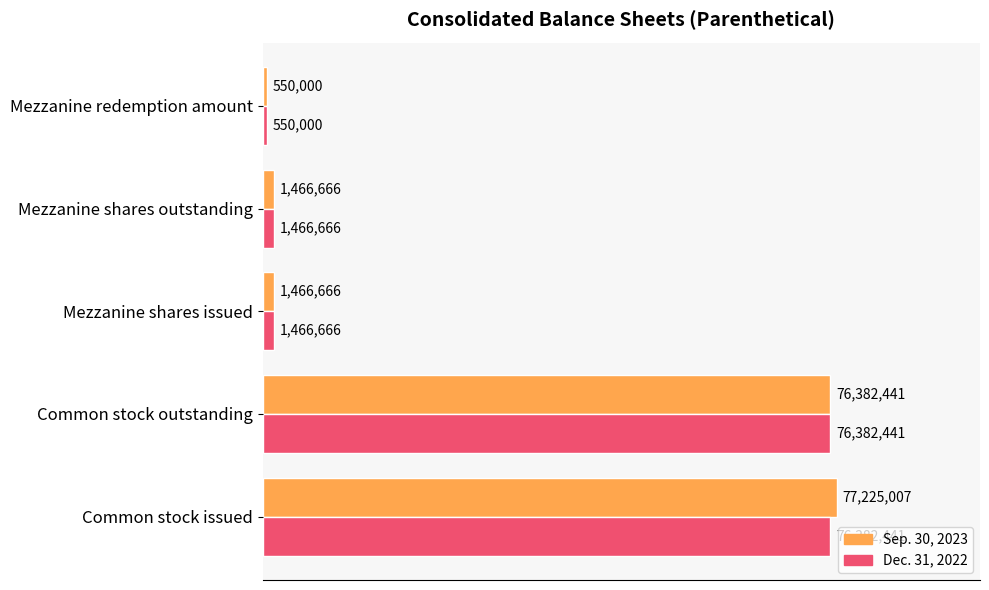

Which series has the widest spread of values?

Sep. 30, 2023